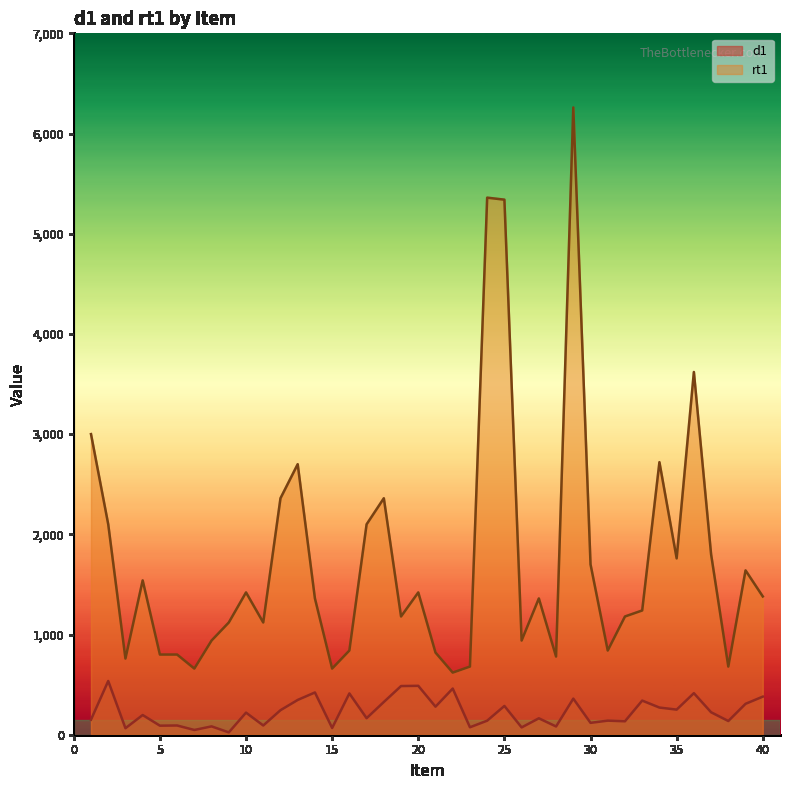

At how many categories does at least one series exceed 5352?

2